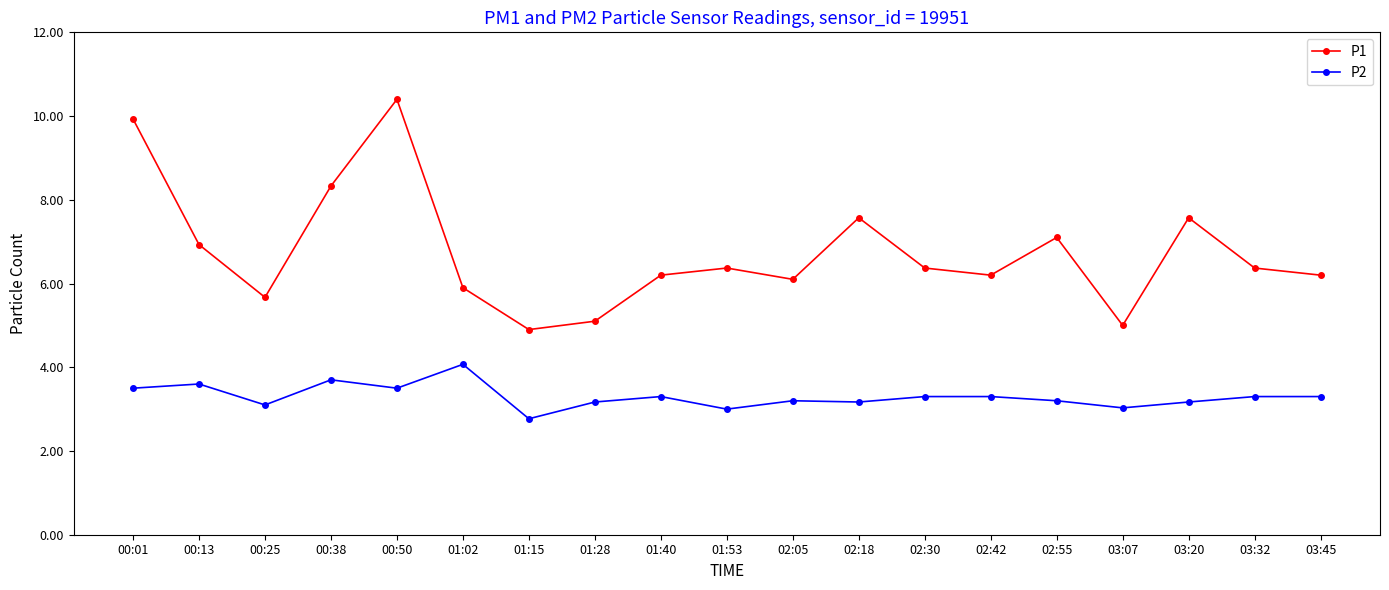

What is the spread (max minus min) of values at 00:50?

6.9